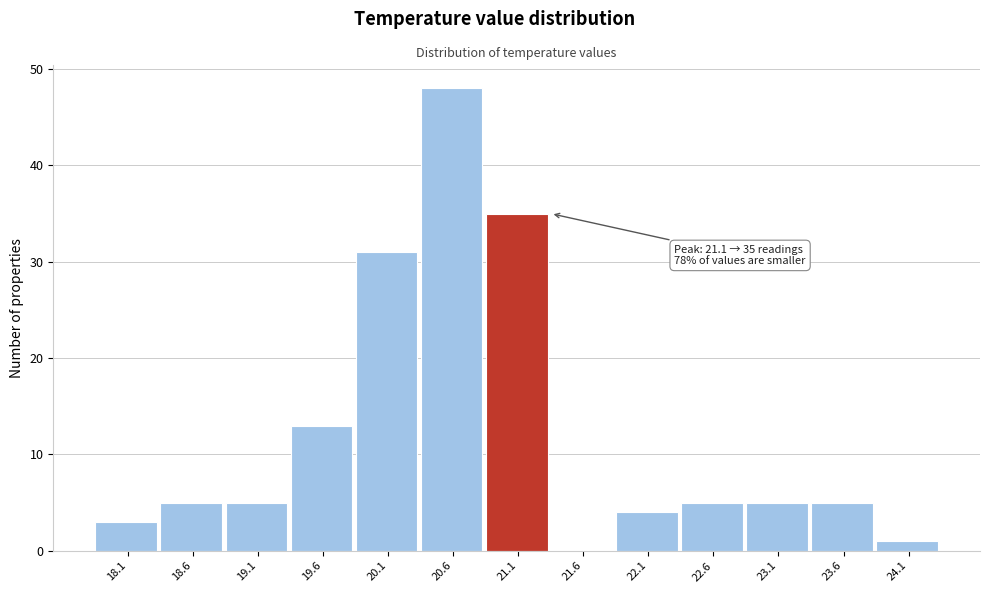

Over which range of the x-axis is the bar tallest?

20.35 to 20.85